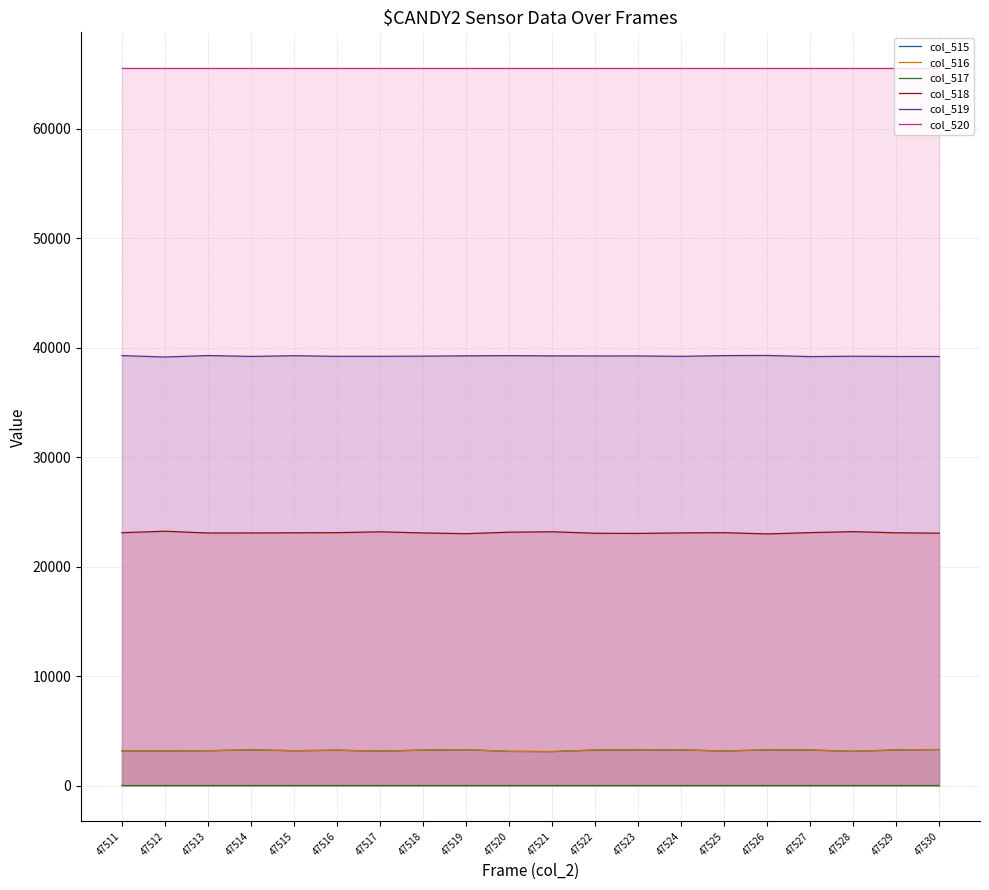

At which label is col_520 closest to 65535?

47511